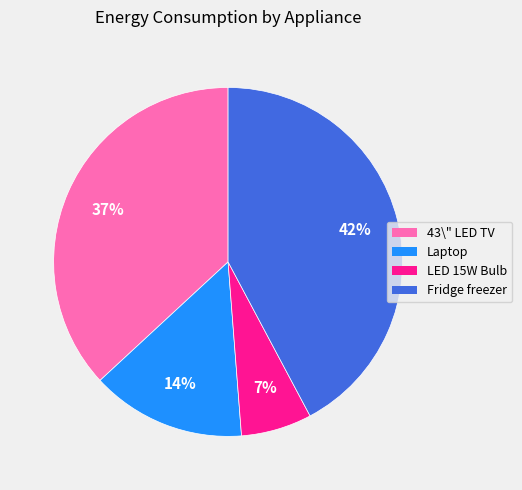

Do LED 15W Bulb and Laptop together represent more than half of the pie?

No